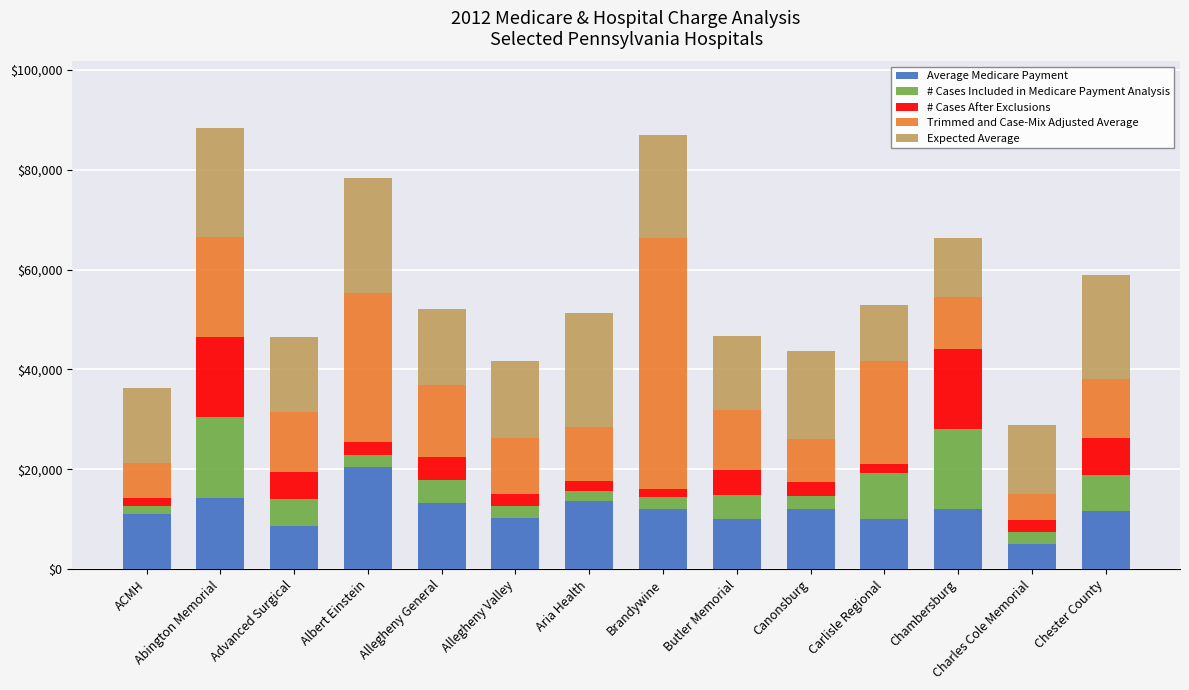

The Average Medicare Payment series shows 14886.9 at Butler Memorial. True or false?

False